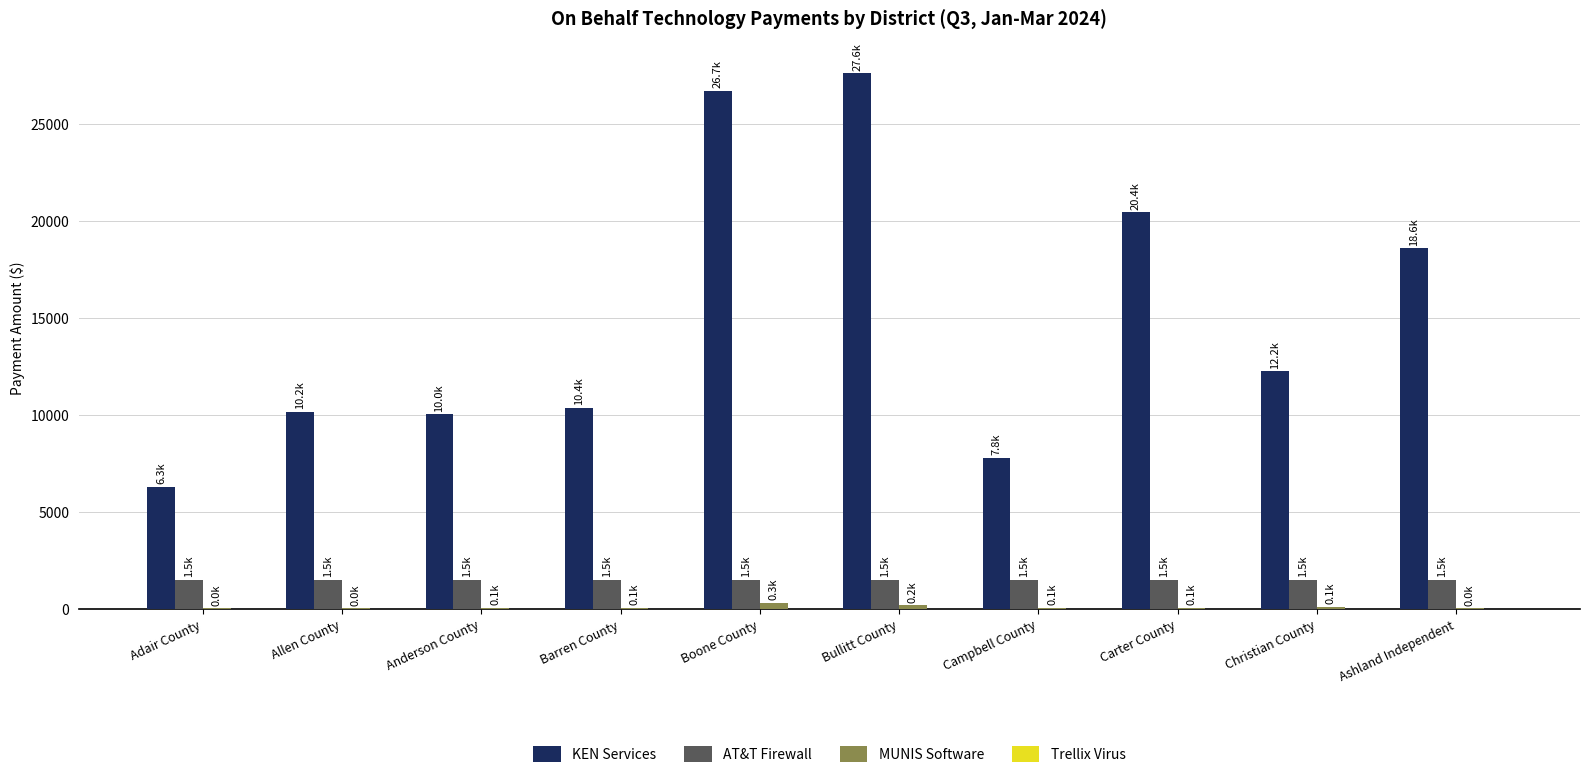

What is the maximum value for KEN Services?

27600.0